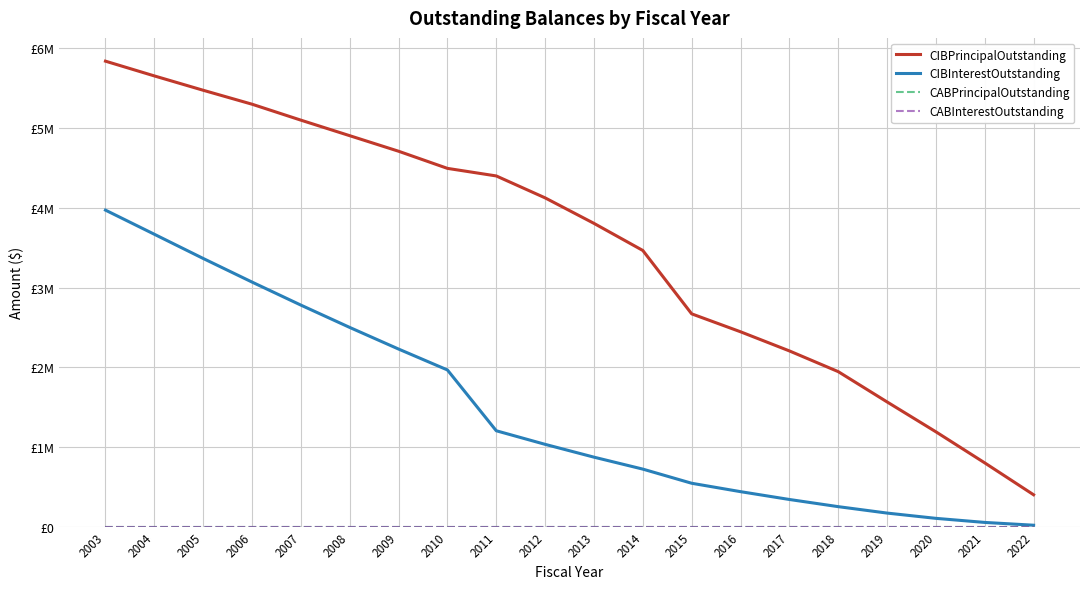

Where is CABInterestOutstanding nearest to the value 0?

2003